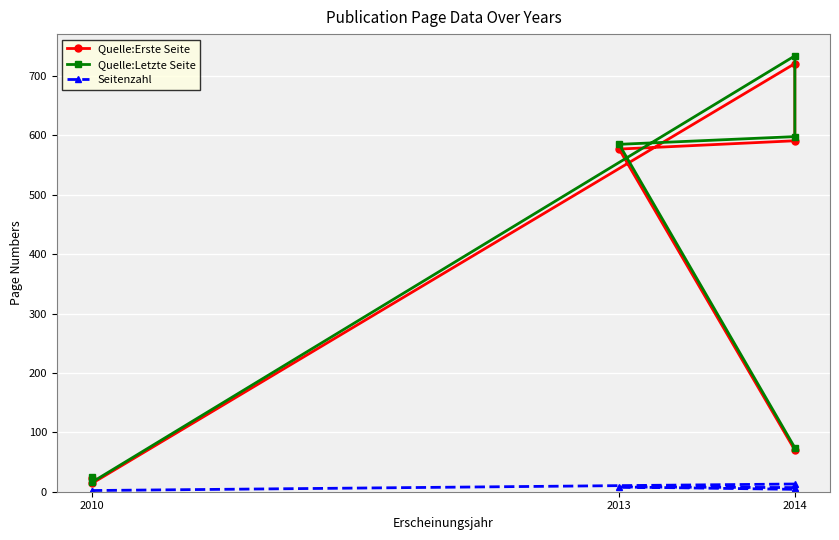

Which series has the largest total across all categories?

Quelle:Letzte Seite